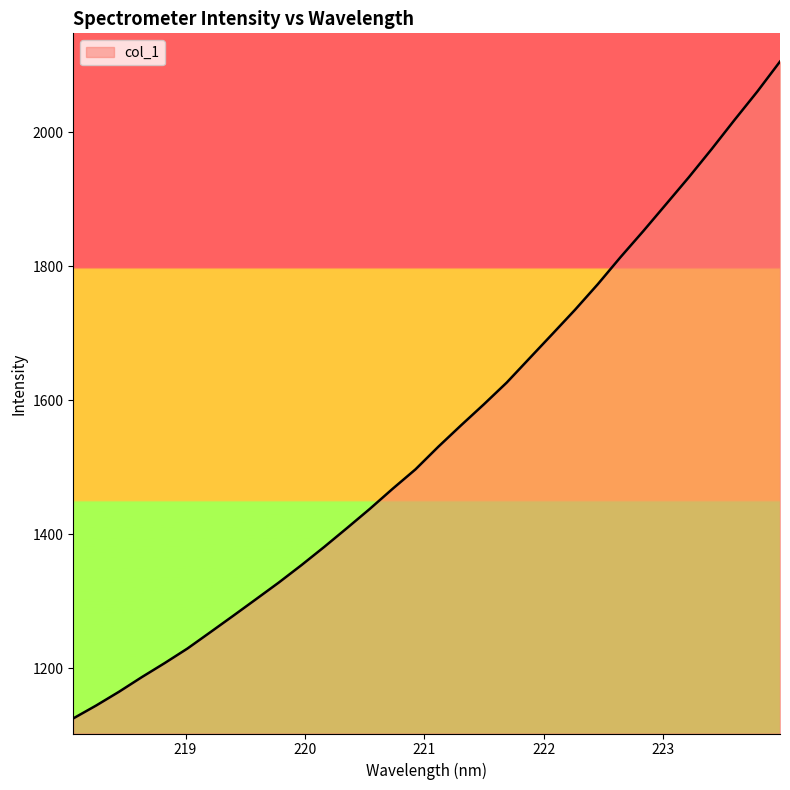

Count the number of categories in the chart.

32